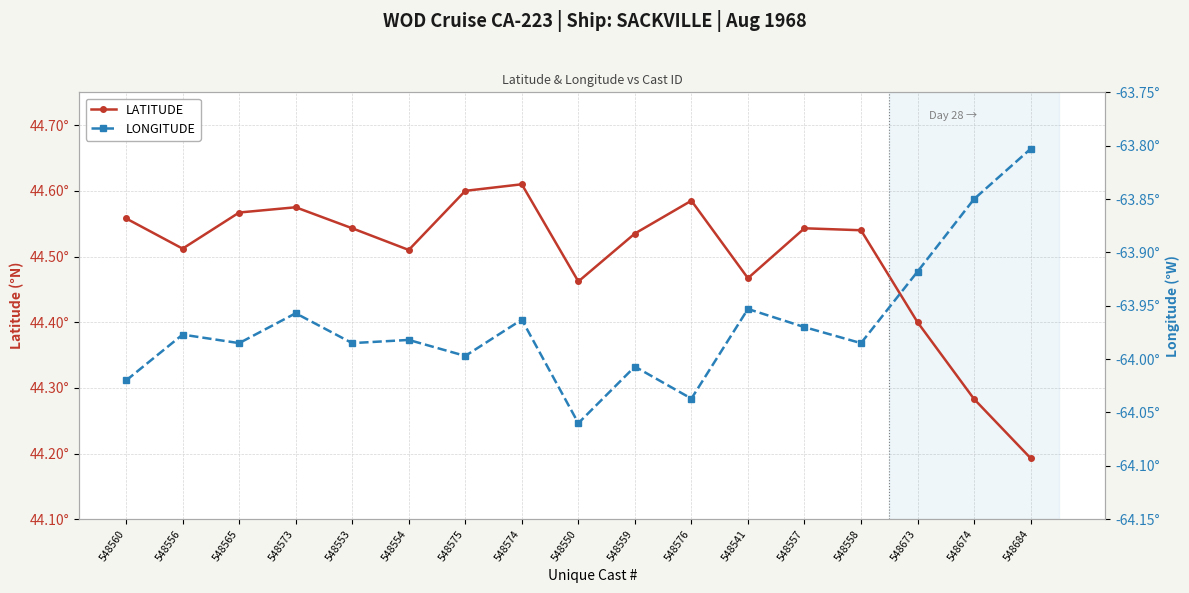

Read the LATITUDE value at 548558.

44.5